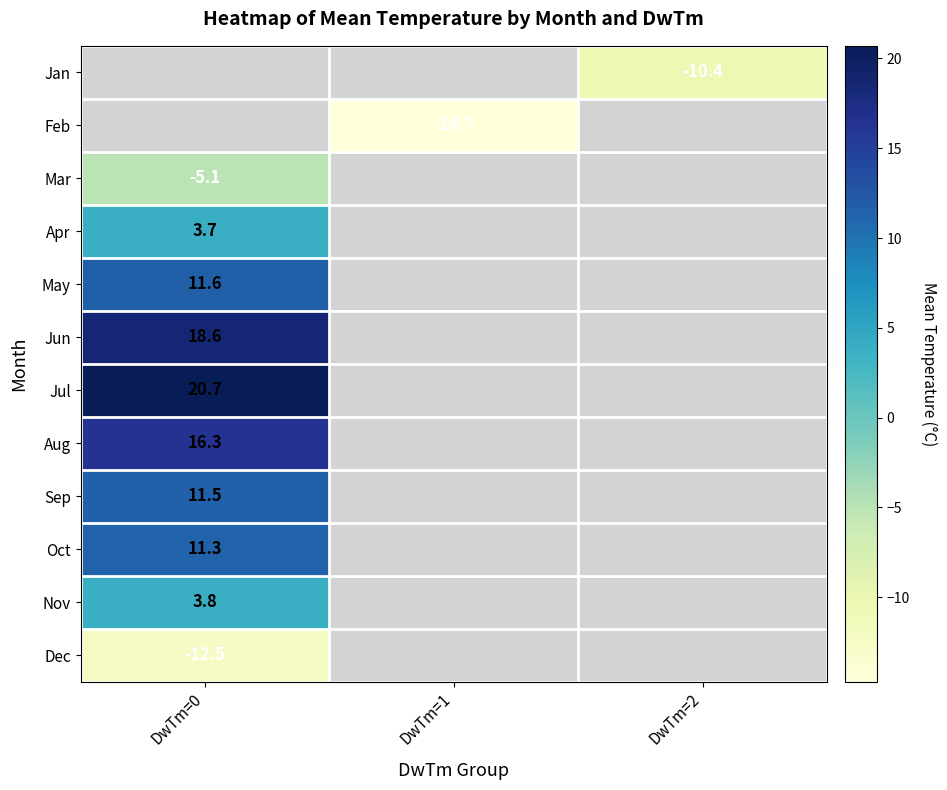

The value of Sep at DwTm=0 is 20.3. True or false?

False